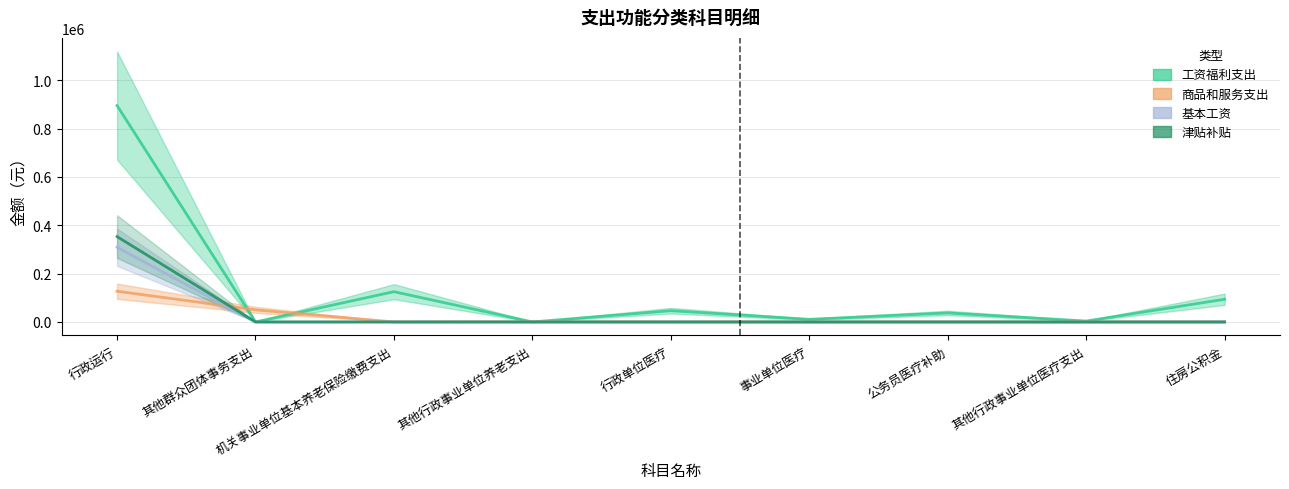

How many interior local peaks does the 工资福利支出 series have?

3